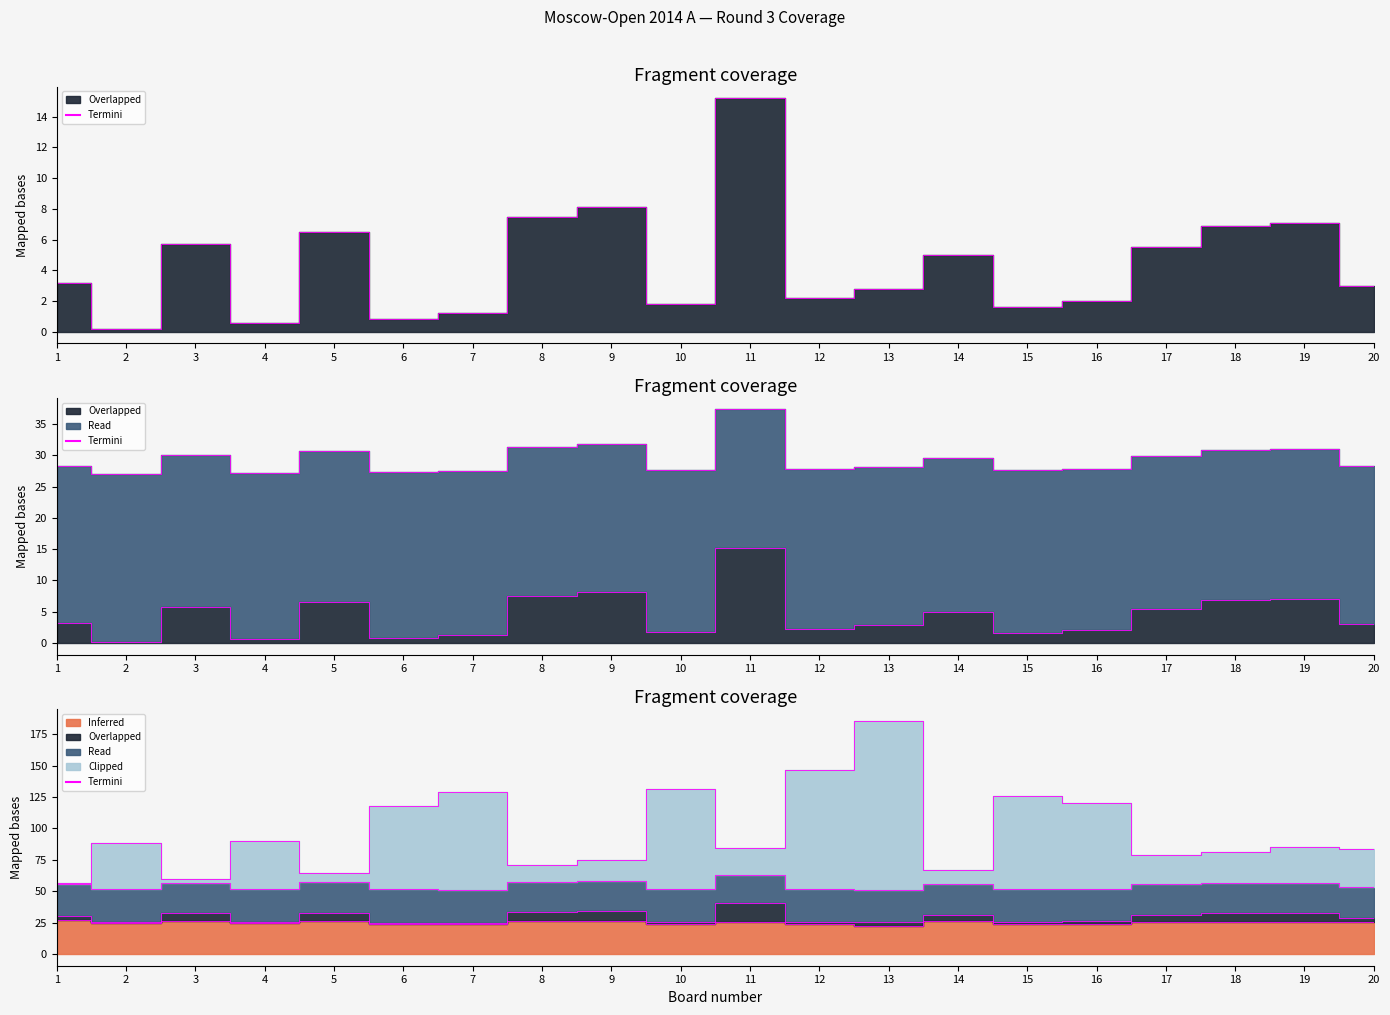

At which label is Clipped closest to 121?

16